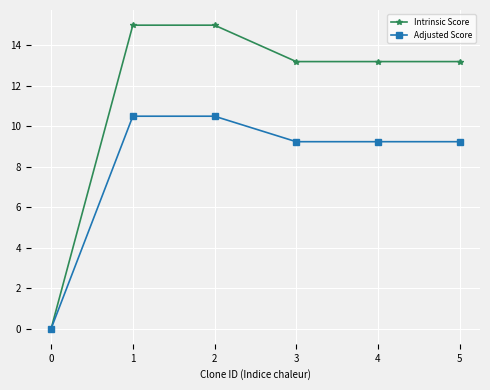

What is the total value across all series at 4?

22.4